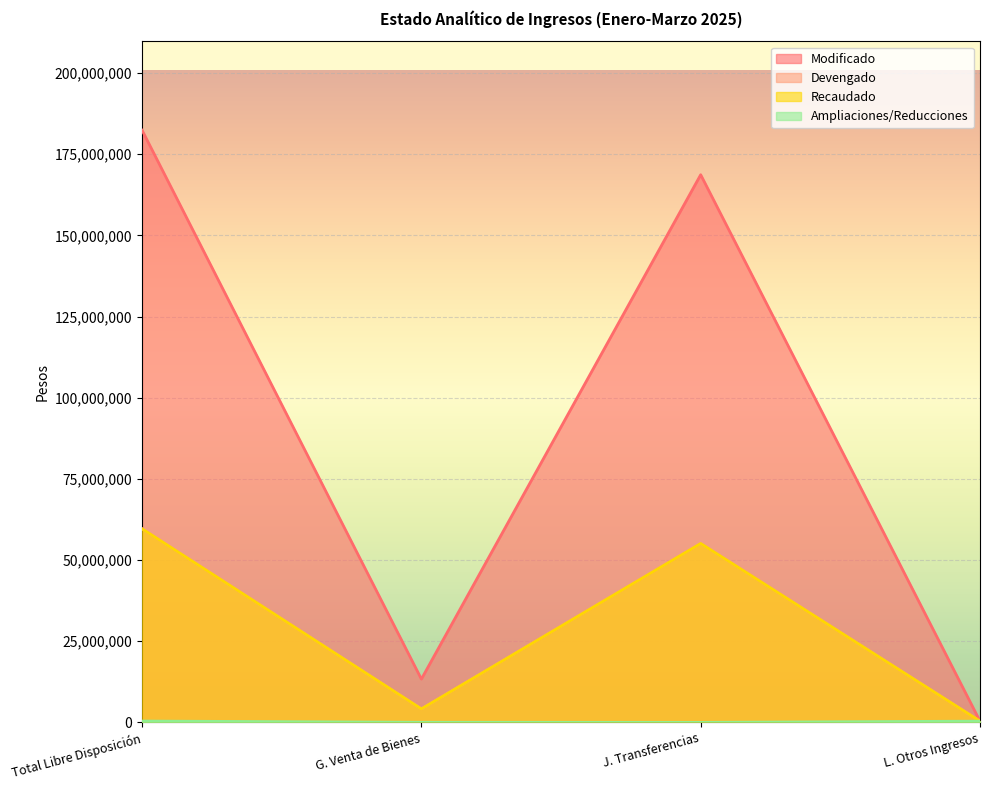

At which label is Devengado closest to 30006427?

J. Transferencias